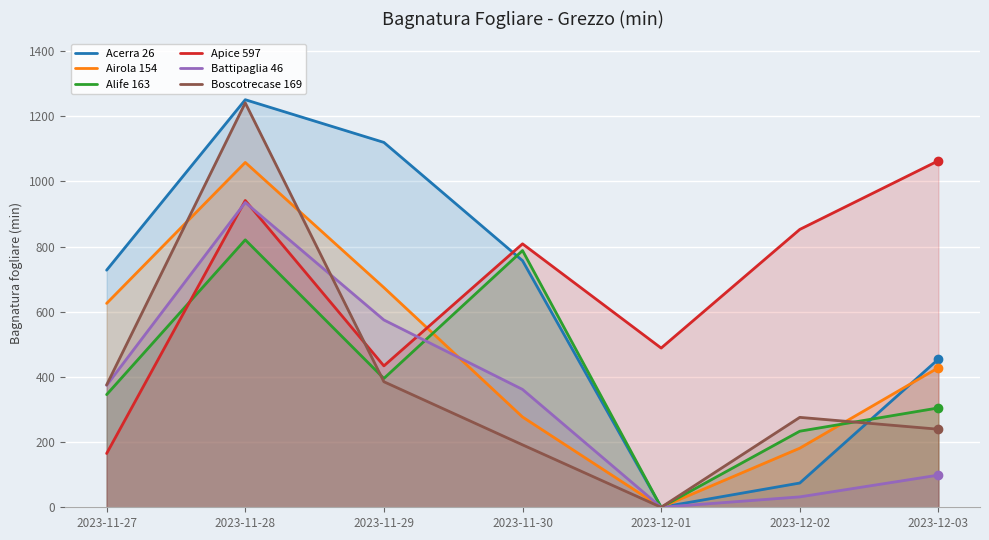

What is the value of the Battipaglia 46 point at the 7th from the left?

98.7